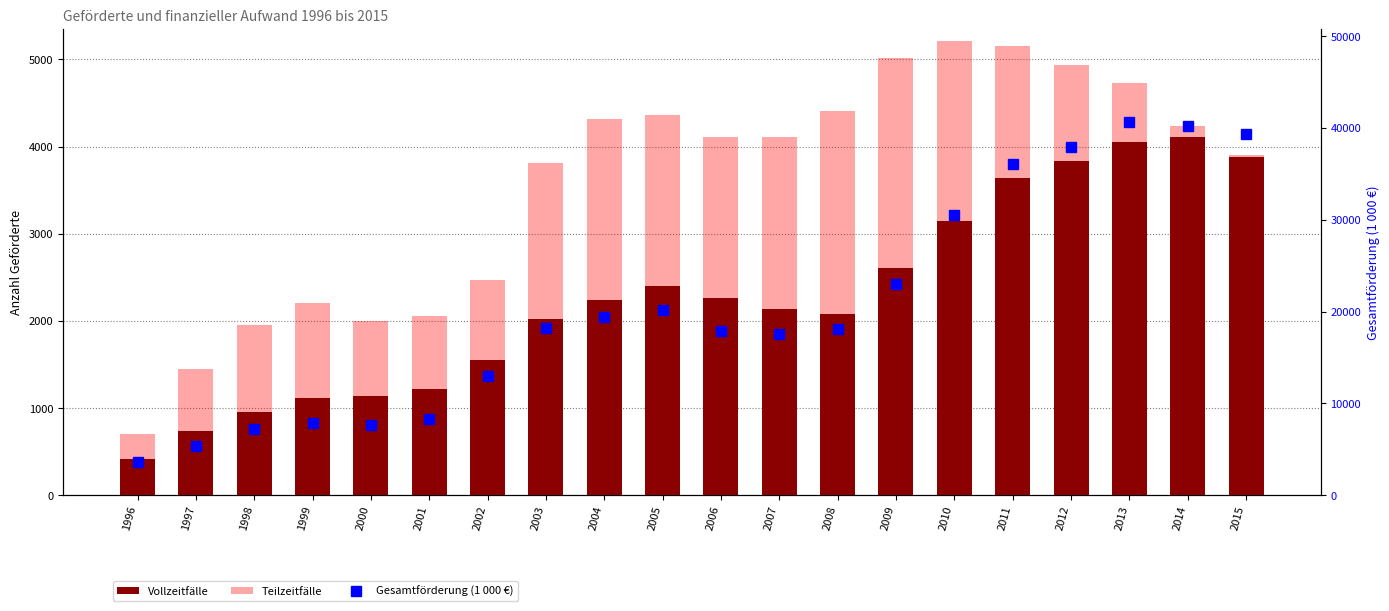

Count the number of data series in this chart.

3